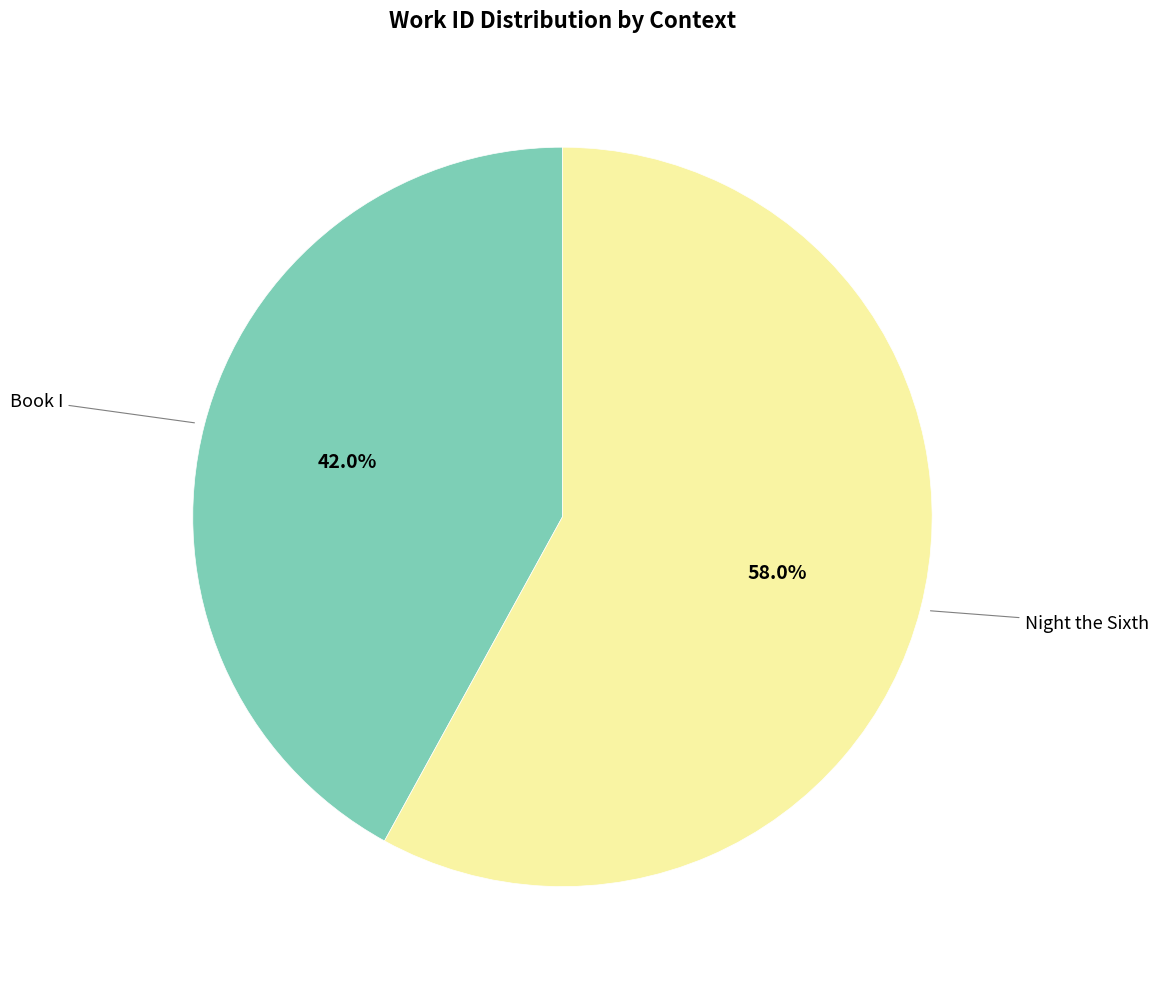

What percentage is the Night the Sixth slice, to the nearest percent?

58%